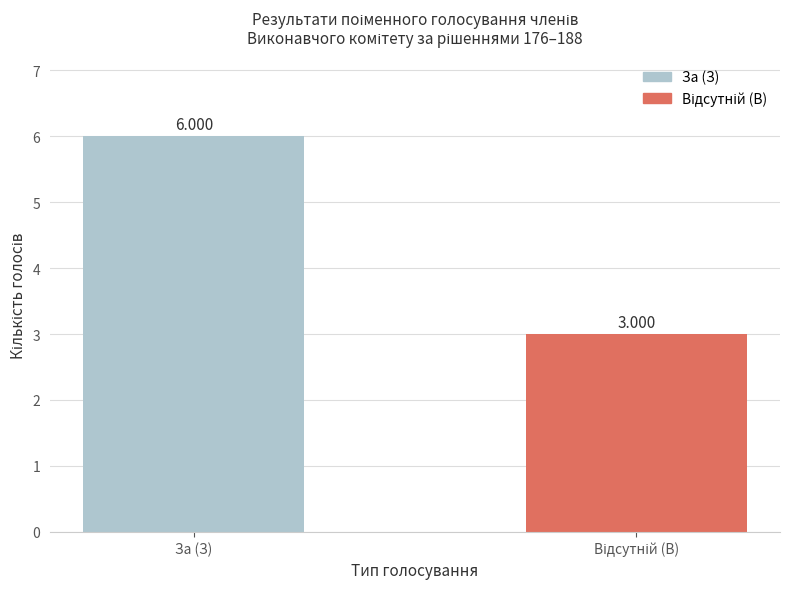

Does the chart contain any negative values?

No